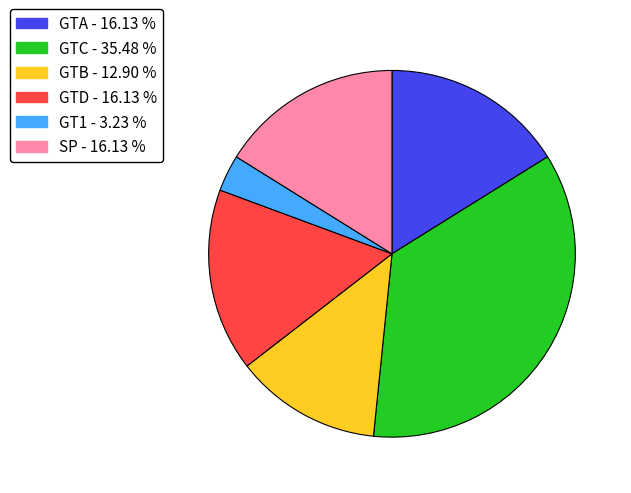

Is there a majority slice in this chart?

No